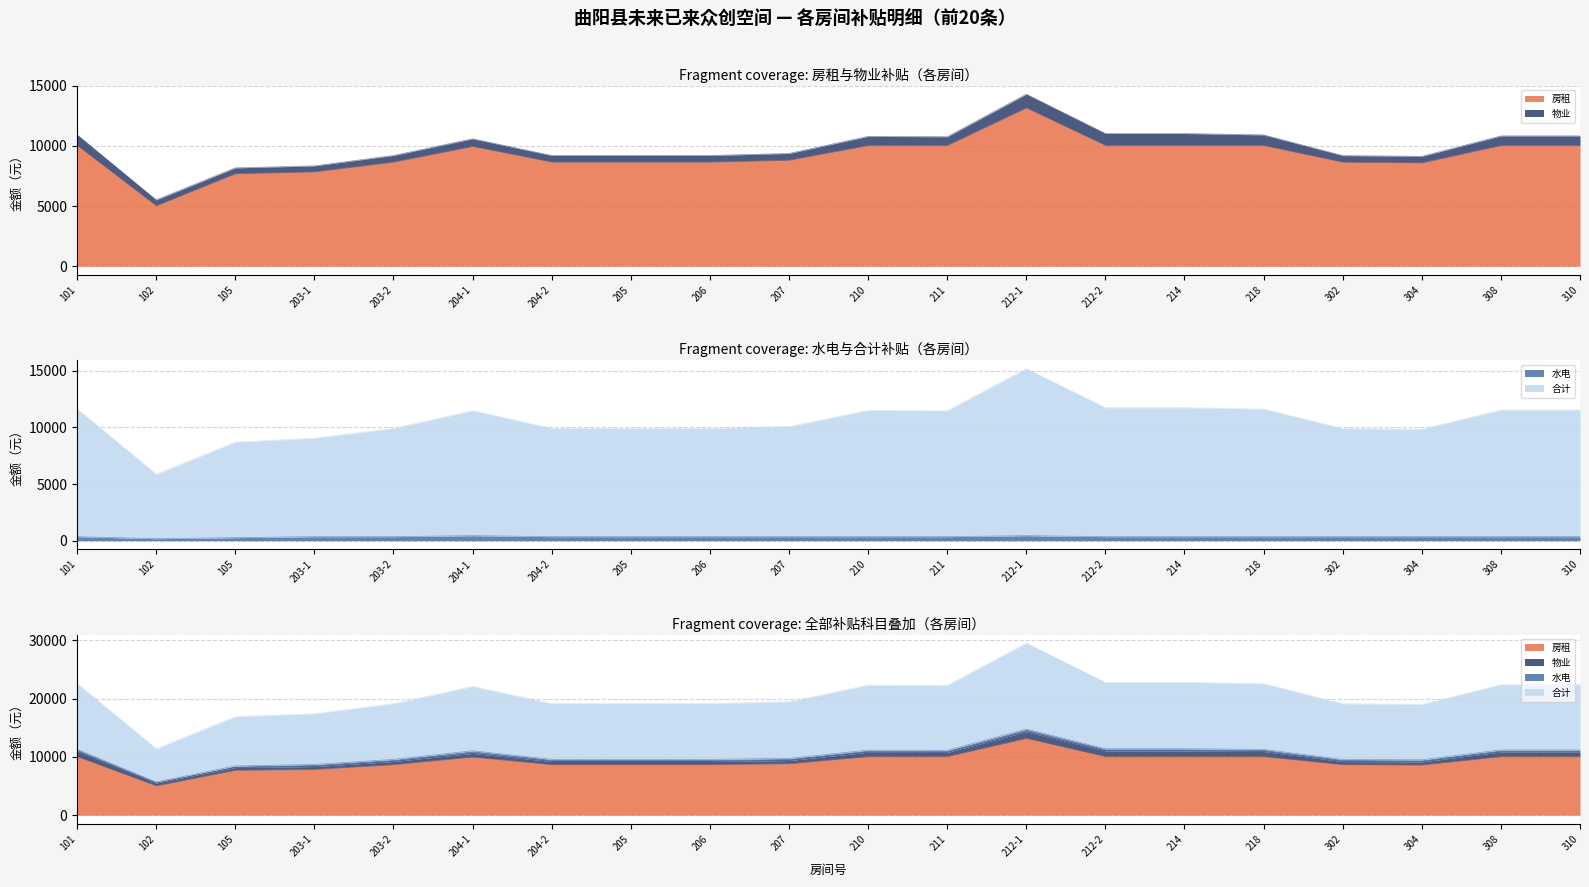

What is the difference between the second highest and second lowest values in the 房租 series?

2345.6